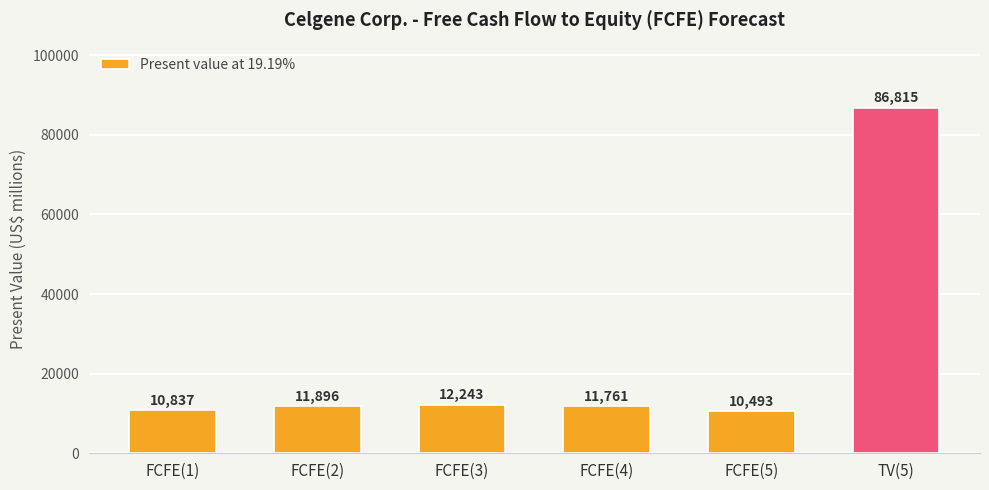

Reading right to left, what are all the values shown in this chart?

86815	10493	11761	12243	11896	10837